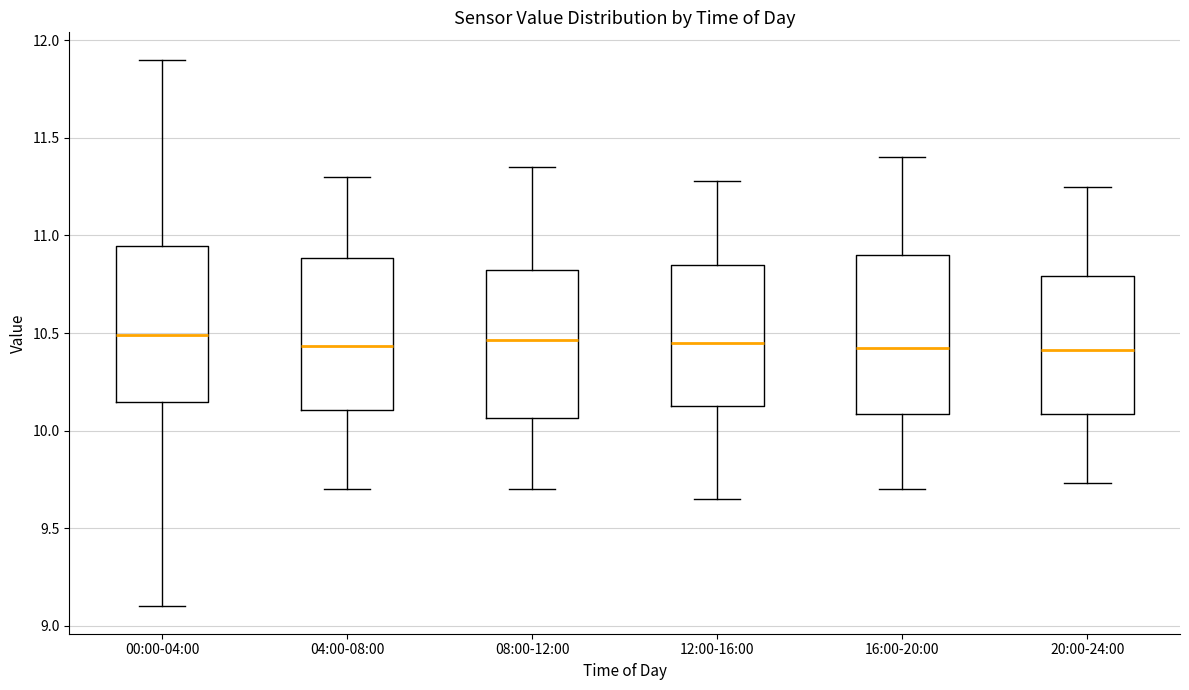

Reading left to right, read every box against the y-axis: the position of its median line, the range the box covers, and the ends of its whiskers. The values are not printed on the chart, so give them approximately, as read against the axis.

00:00-04:00: median 10.50, box 10.15 to 10.95, whiskers 9.10 to 11.90
04:00-08:00: median 10.45, box 10.10 to 10.90, whiskers 9.70 to 11.30
08:00-12:00: median 10.45, box 10.05 to 10.85, whiskers 9.70 to 11.35
12:00-16:00: median 10.45, box 10.15 to 10.85, whiskers 9.65 to 11.30
16:00-20:00: median 10.45, box 10.10 to 10.90, whiskers 9.70 to 11.40
20:00-24:00: median 10.40, box 10.10 to 10.80, whiskers 9.75 to 11.25